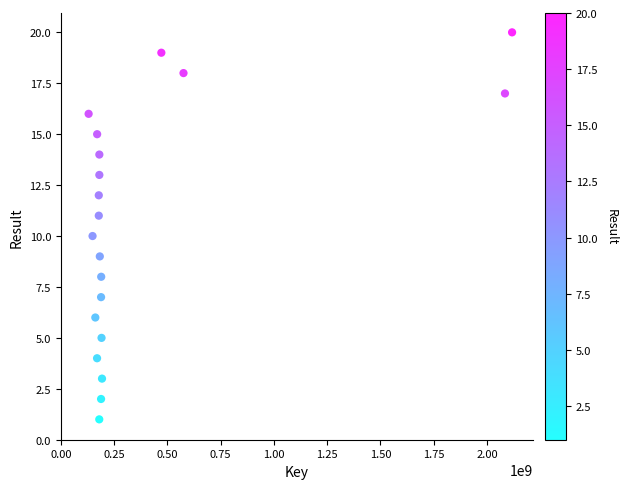

What is the range of X values (max minus min)?

1988025395